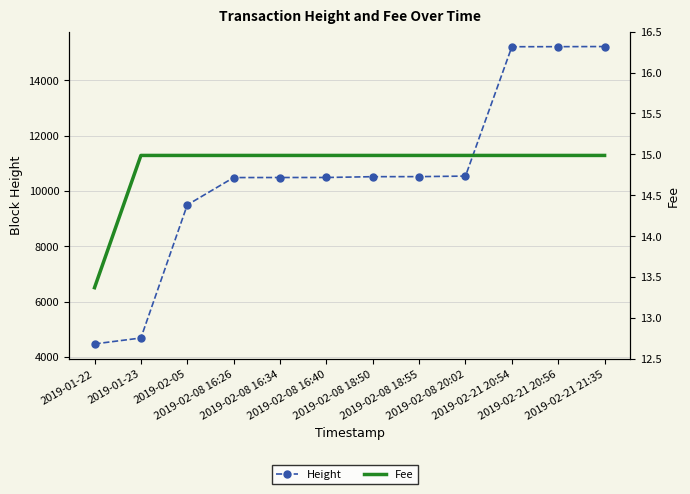

True or false: Fee and Height cross at least once.

False